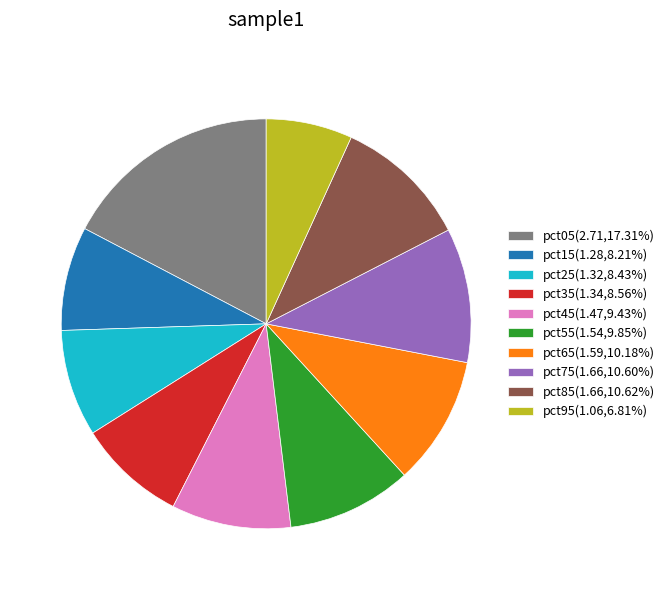

Is the sum of pct55(1.54,9.85%) and pct65(1.59,10.18%) greater than half?

No